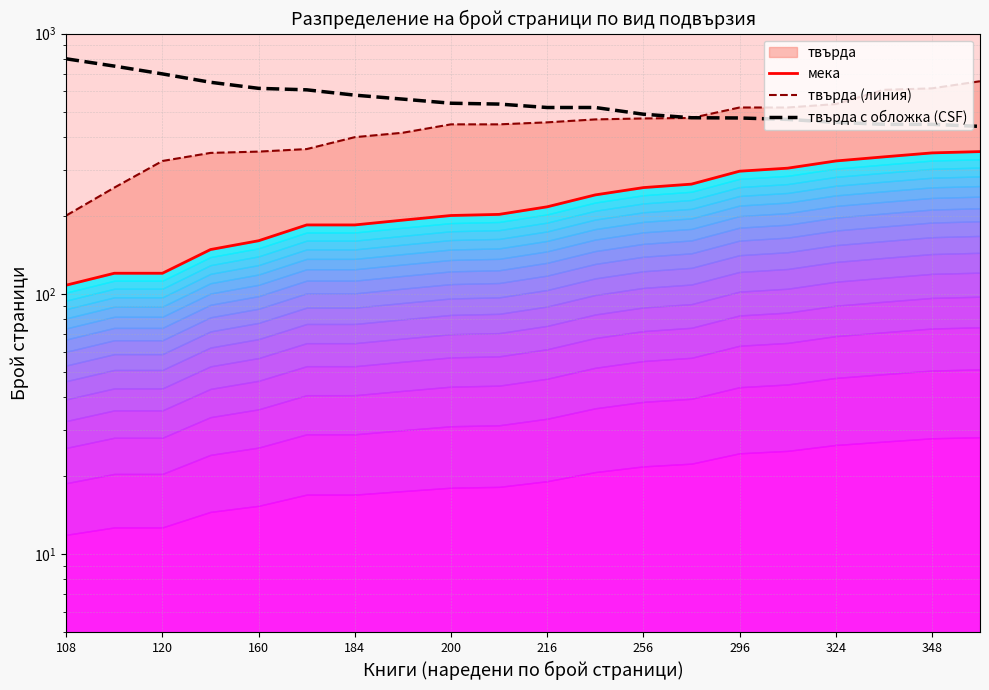

What position from the right is 120?

18